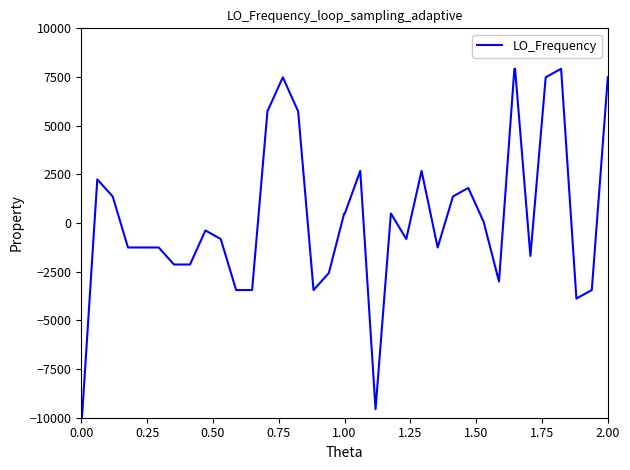

What is the smallest value displayed?

-10000.0